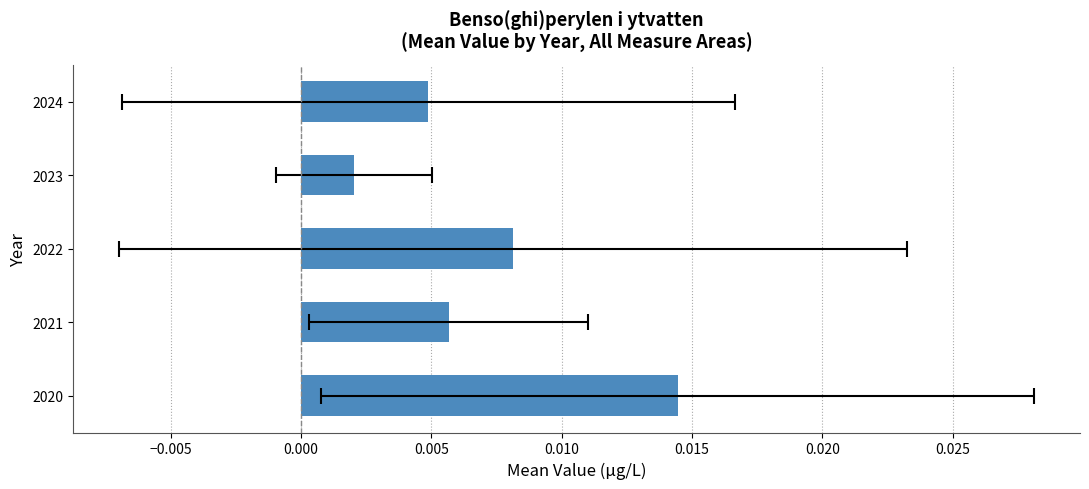

The chart shows a value of 0.0 at 2023. True or false?

True